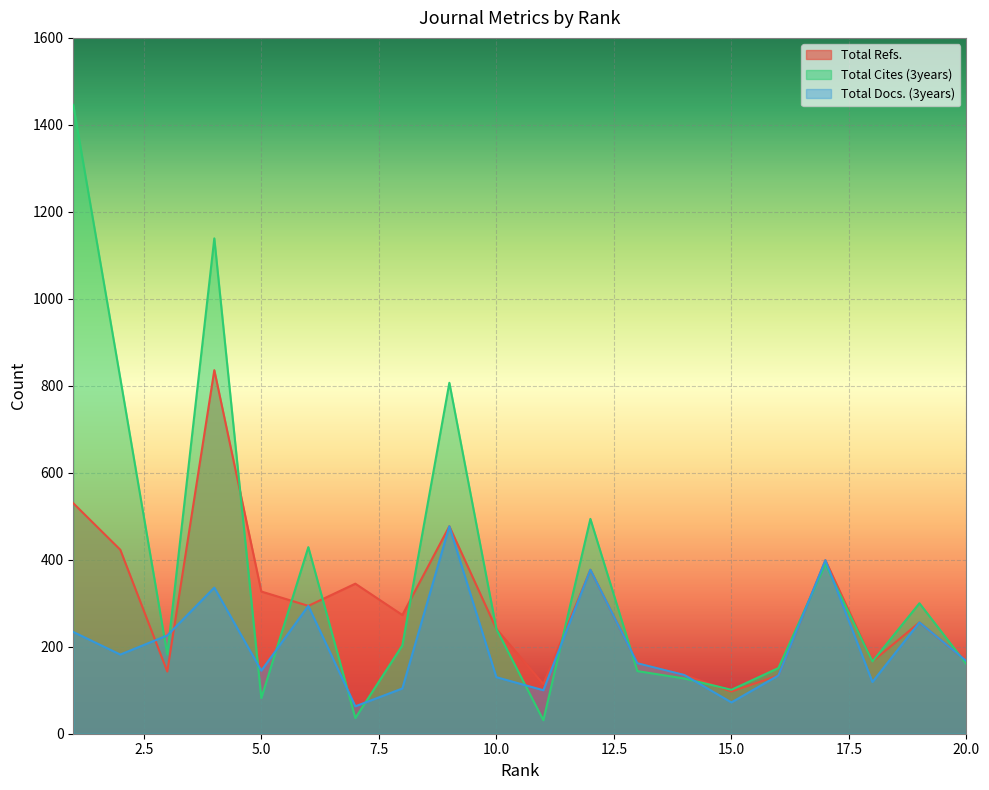

Which series has the largest range (max minus min)?

Total Cites (3years)